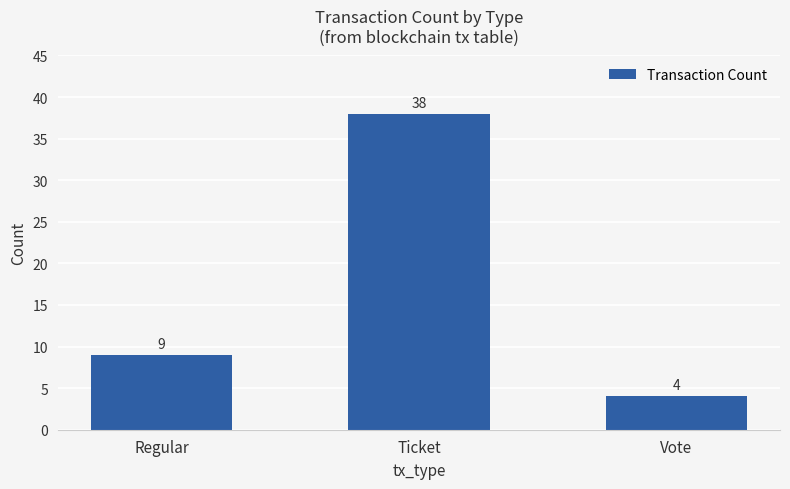

What is the smallest value displayed?

4